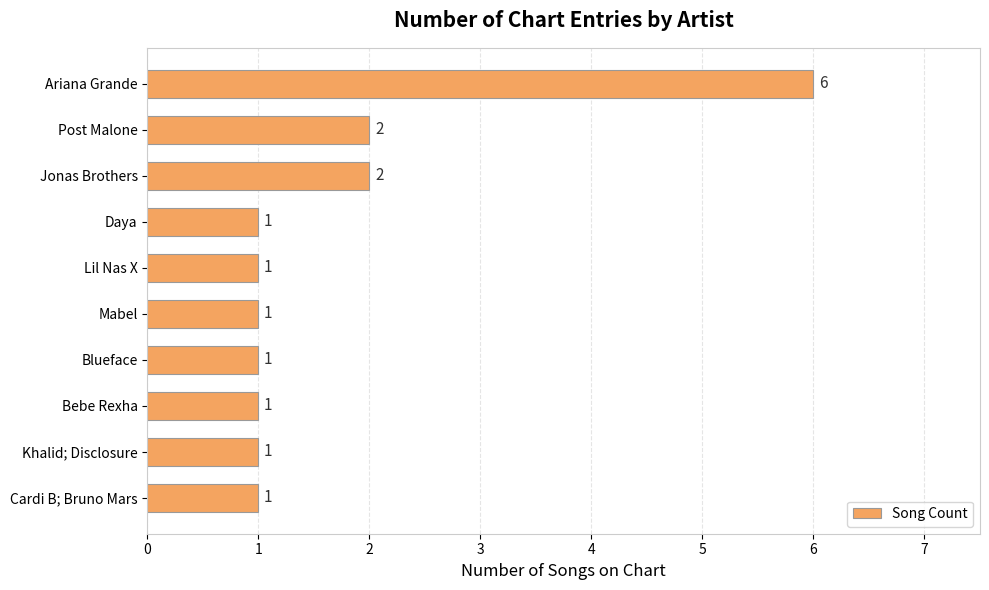

What is the greatest value displayed?

6